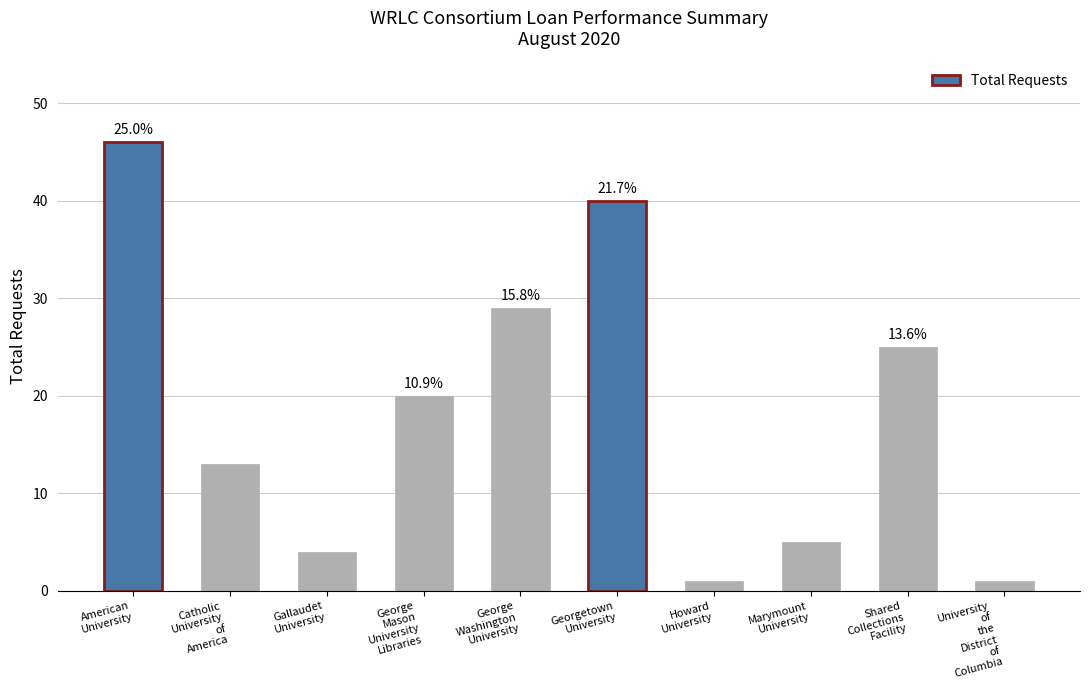

What is the ratio of the value at Shared
Collections
Facility to the value at Howard
University?

25.0